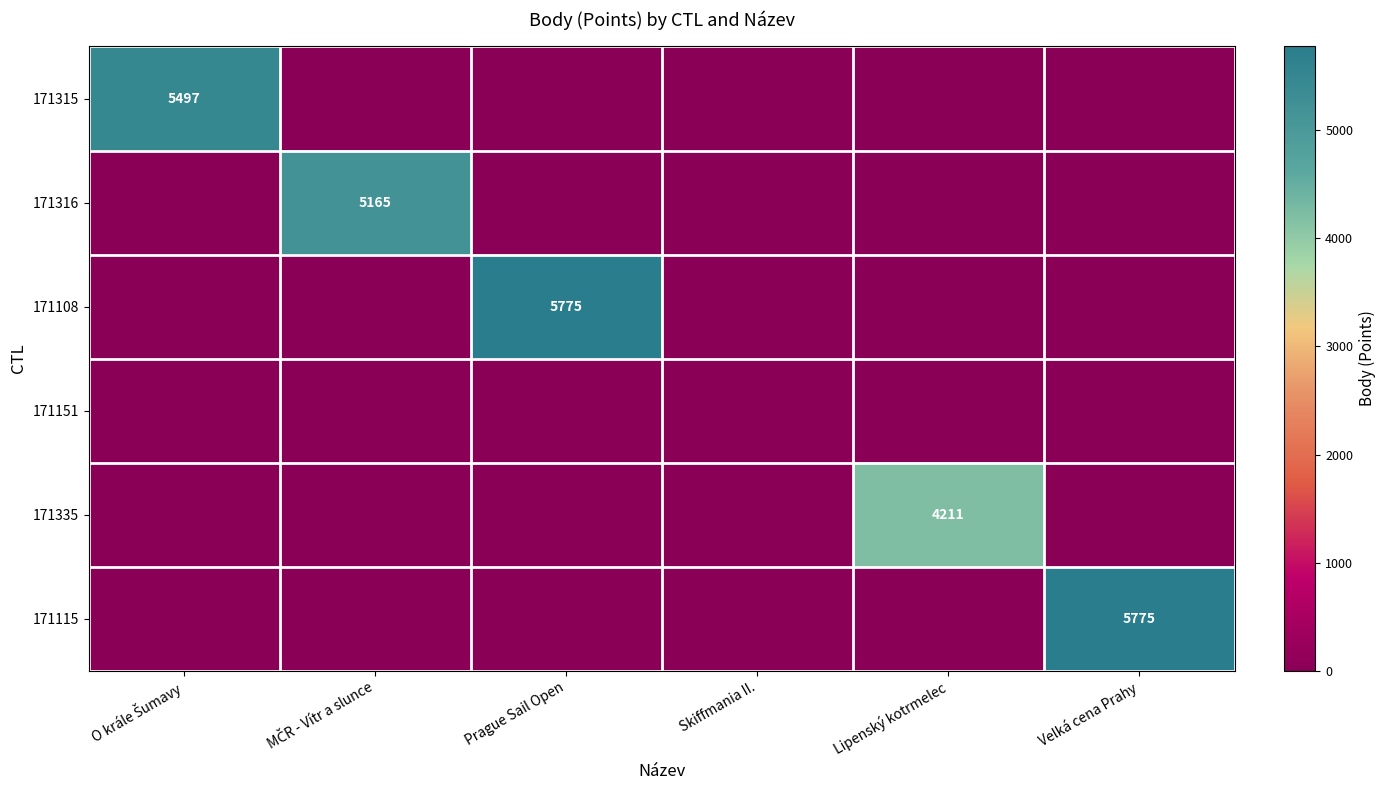

The 171335 series shows 4211 at Lipenský kotrmelec. True or false?

True